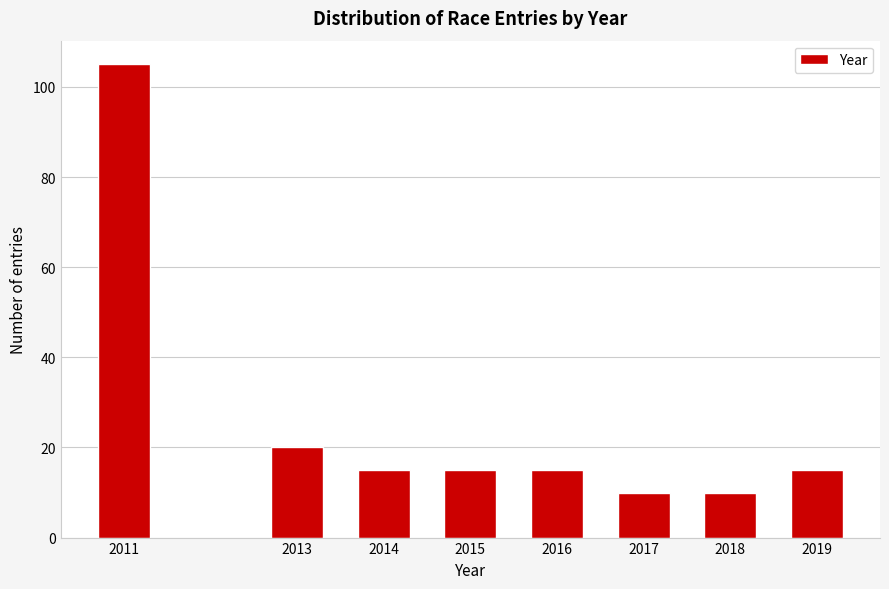

Reading left to right, what are all the values shown in this chart?

105	20	15	15	15	10	10	15